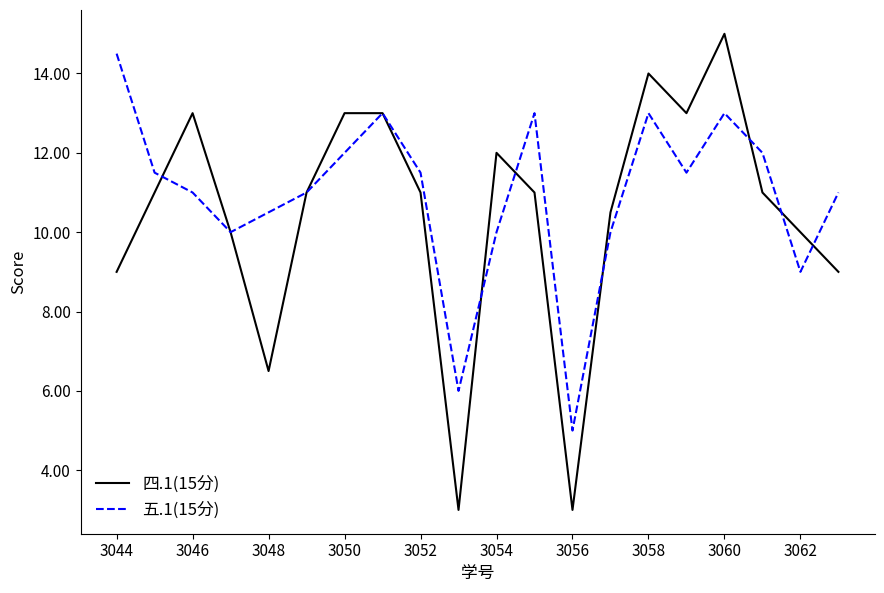

What is the greatest value displayed?

15.0